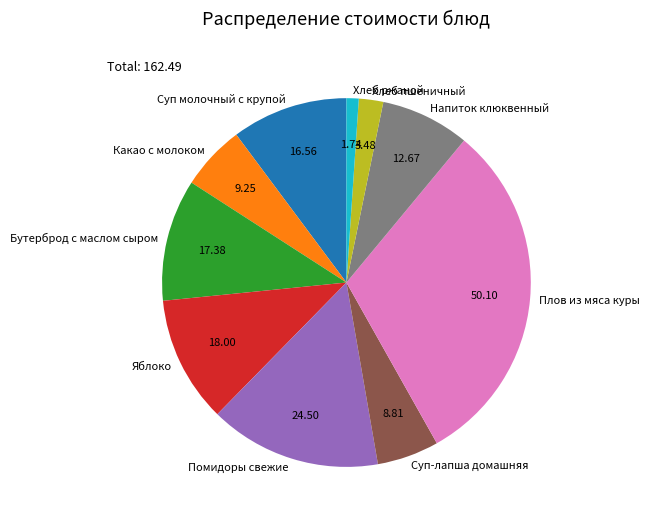

Is it true that Бутерброд с маслом сыром is 23% of the pie?

False